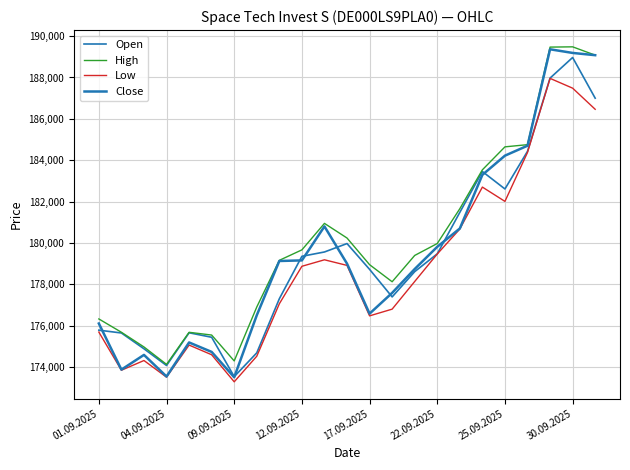

What is the average value of the Open series?

179388